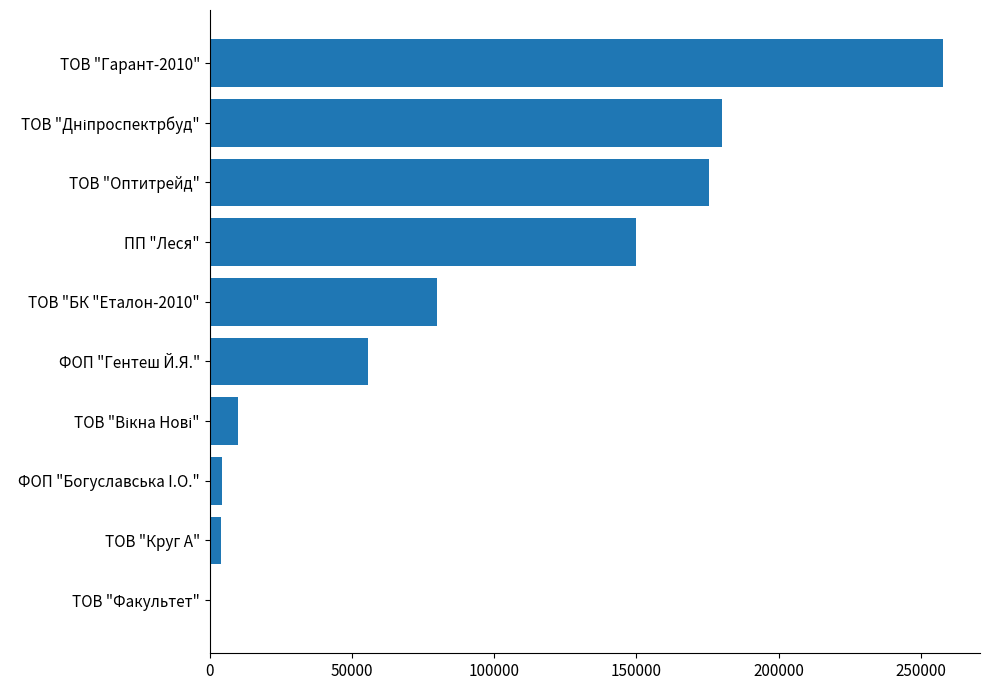

Is it true that the value at ТОВ "Оптитрейд" is 175446.4?

True